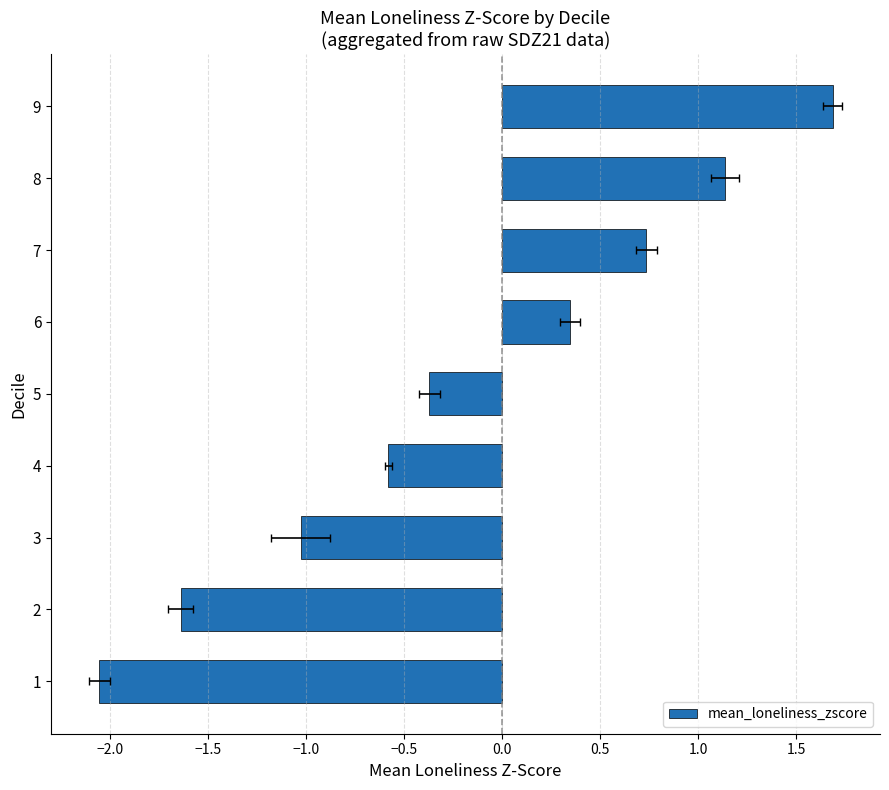

What is the sum of the values at 8 and 9?

2.8